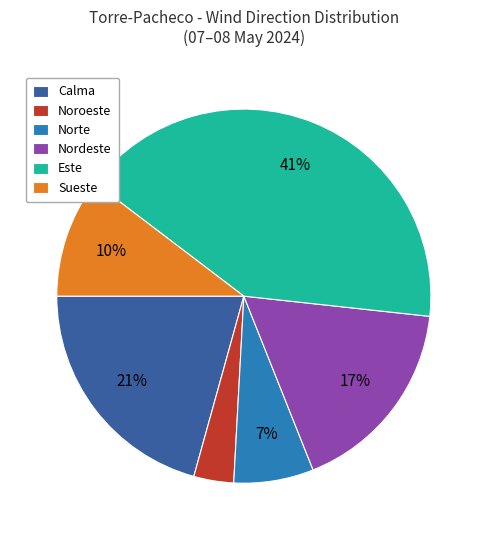

Rank the categories by value from lowest to highest.

Noroeste, Norte, Sueste, Nordeste, Calma, Este